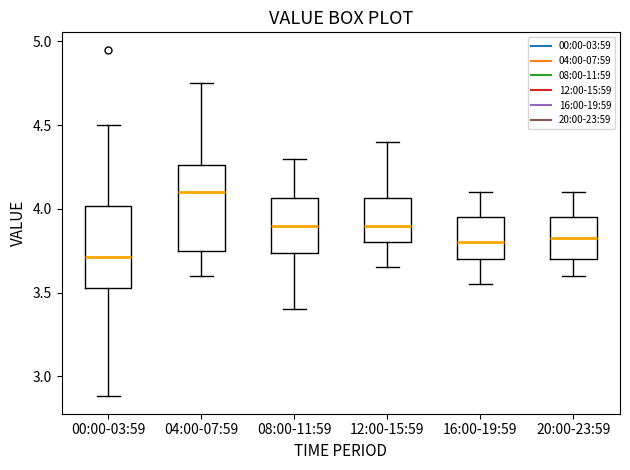

Which box's median line is the highest?

04:00-07:59